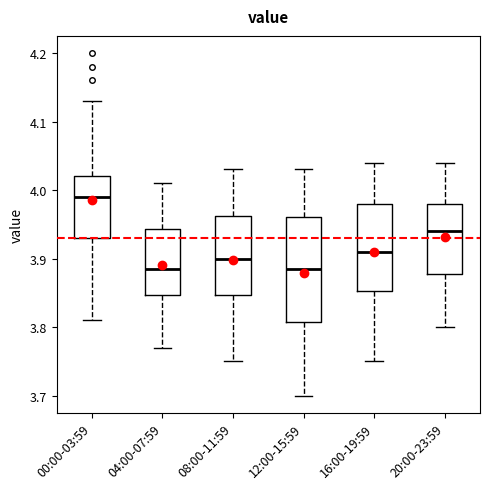

Where is the lower edge of the box for 00:00-03:59 on the y-axis? The values are not printed on the chart, so give them approximately, as read against the axis.

3.93